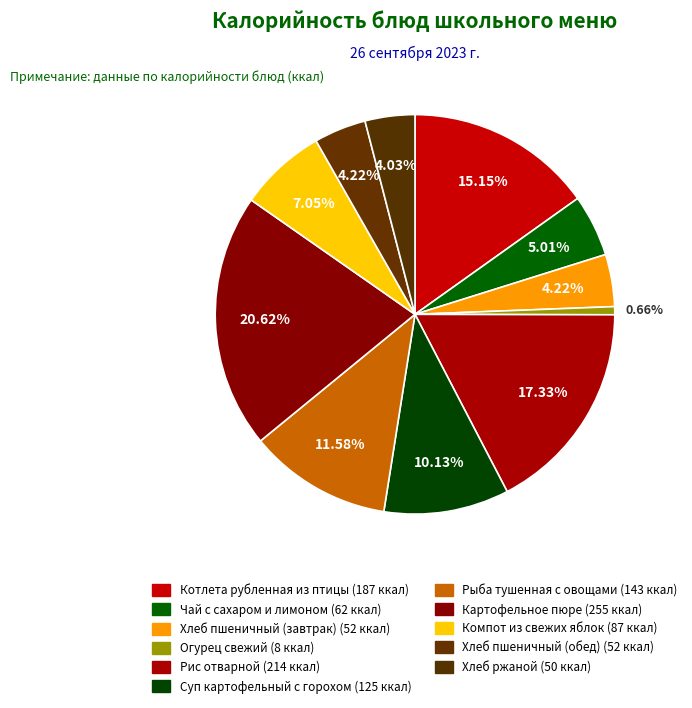

What portion of the pie excludes Котлета рубленная из птицы?

84.9%